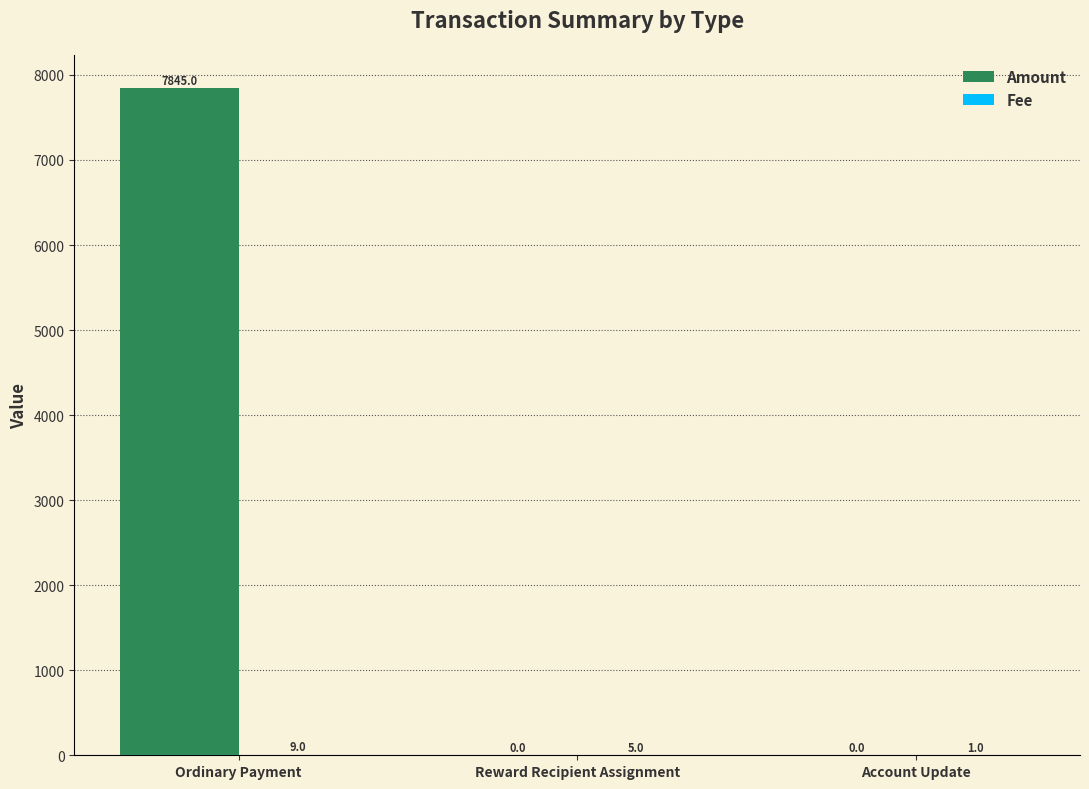

The value of Amount at Ordinary Payment is 7845.0. True or false?

True